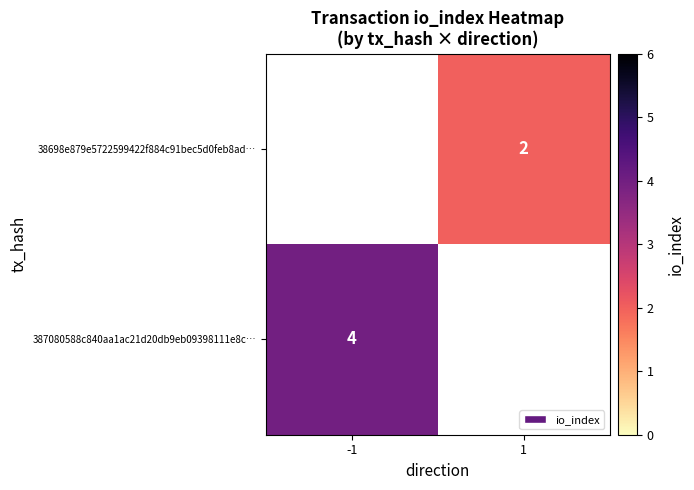

The 38698e879e5722599422f884c91bec5d0feb8ad… series shows 2 at 1. True or false?

True